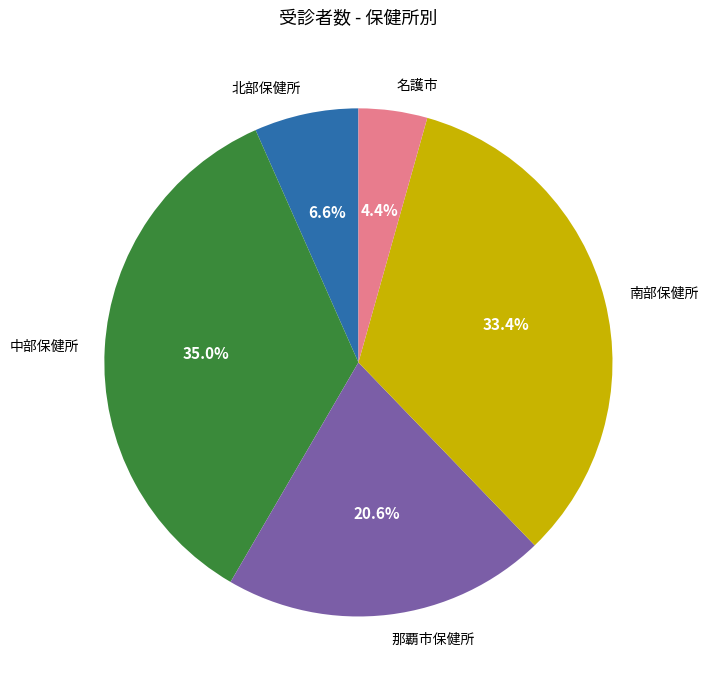

Is it true that 北部保健所 is 7% of the pie?

True